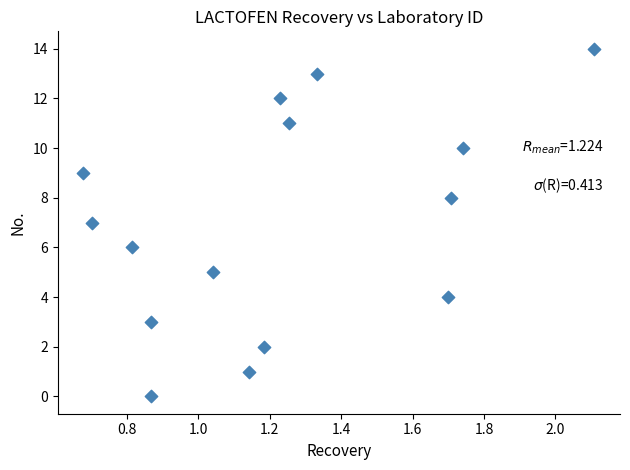

What is the range of Y values (max minus min)?

14